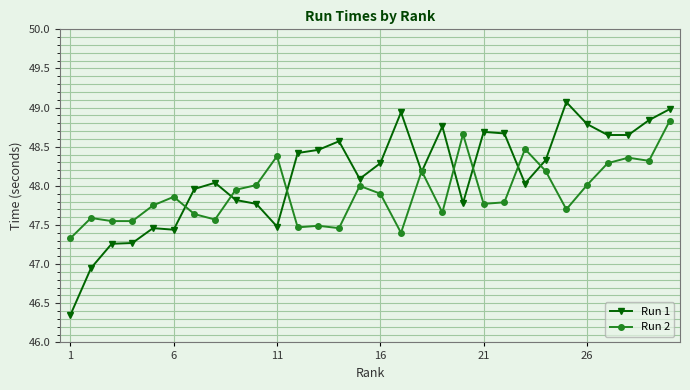

At how many categories does at least one series exceed 47?

30